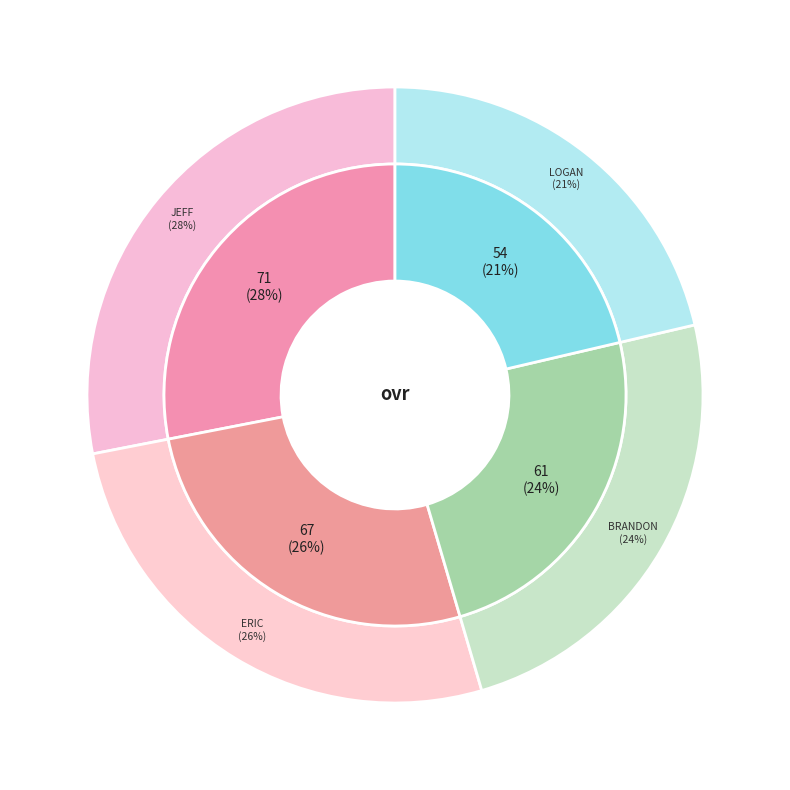

To the nearest percent, what is the difference between the largest and smallest slice percentages?

7%